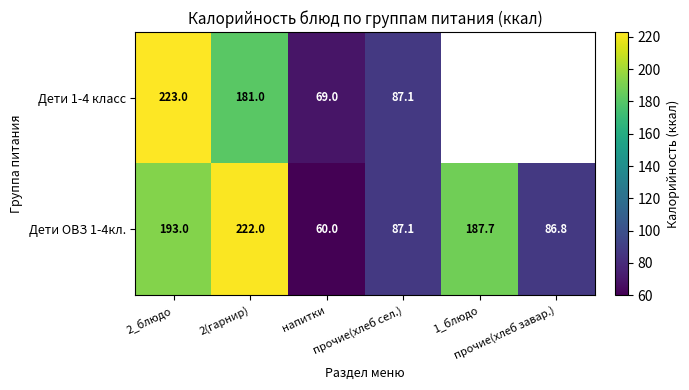

Which label corresponds to the largest value in the chart?

2_блюдо